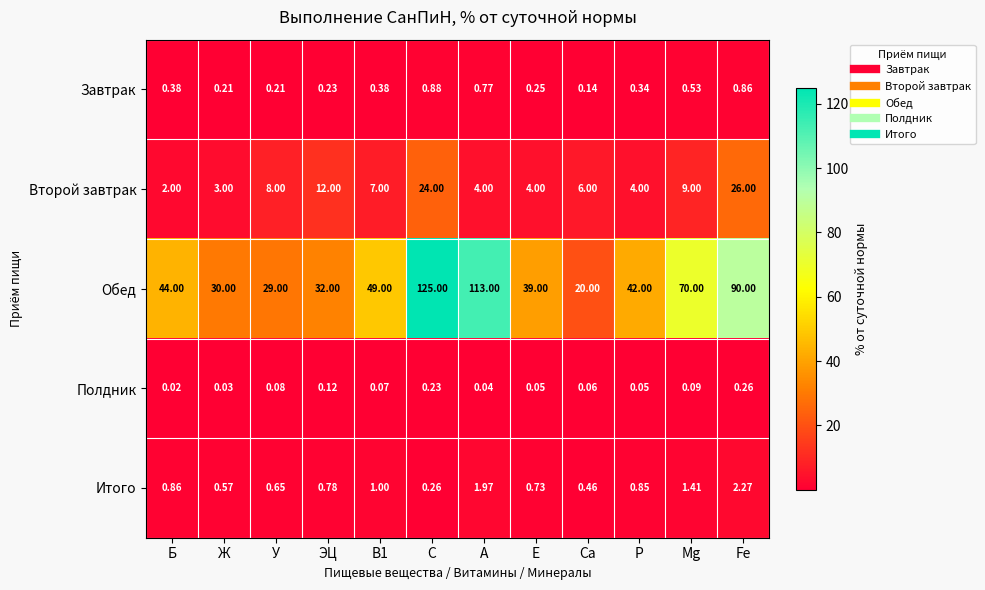

Where is Обед nearest to the value 72?

Mg